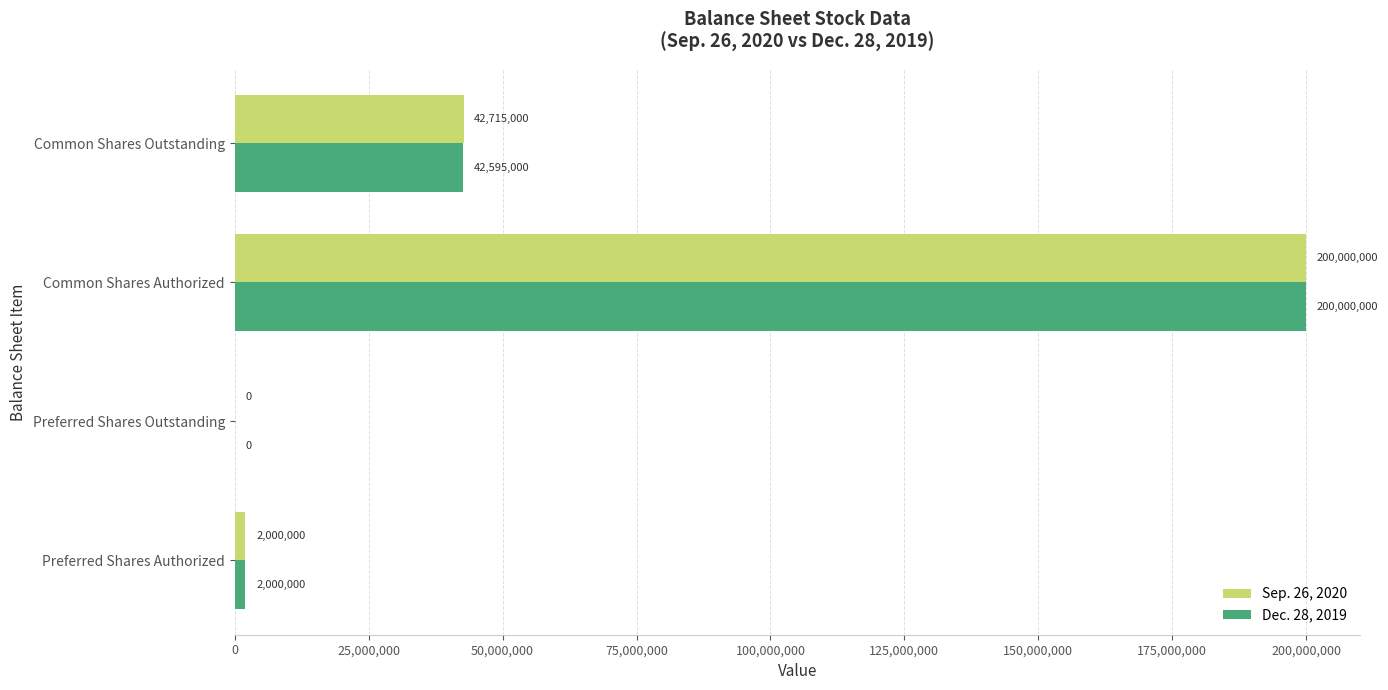

What value does the Dec. 28, 2019 series have at Common Shares Authorized?

200000000